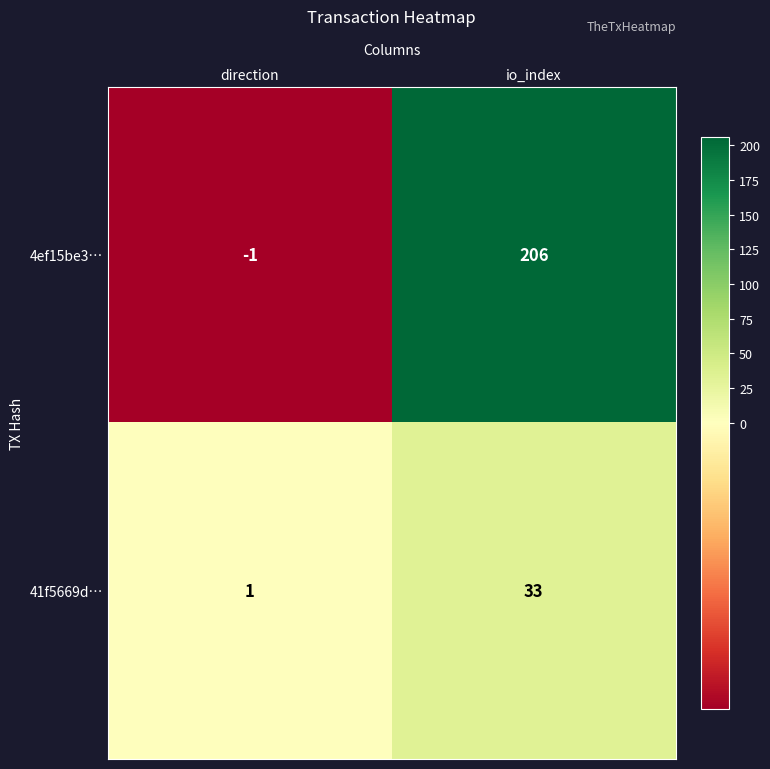

What is the difference between the highest and lowest values at direction?

2